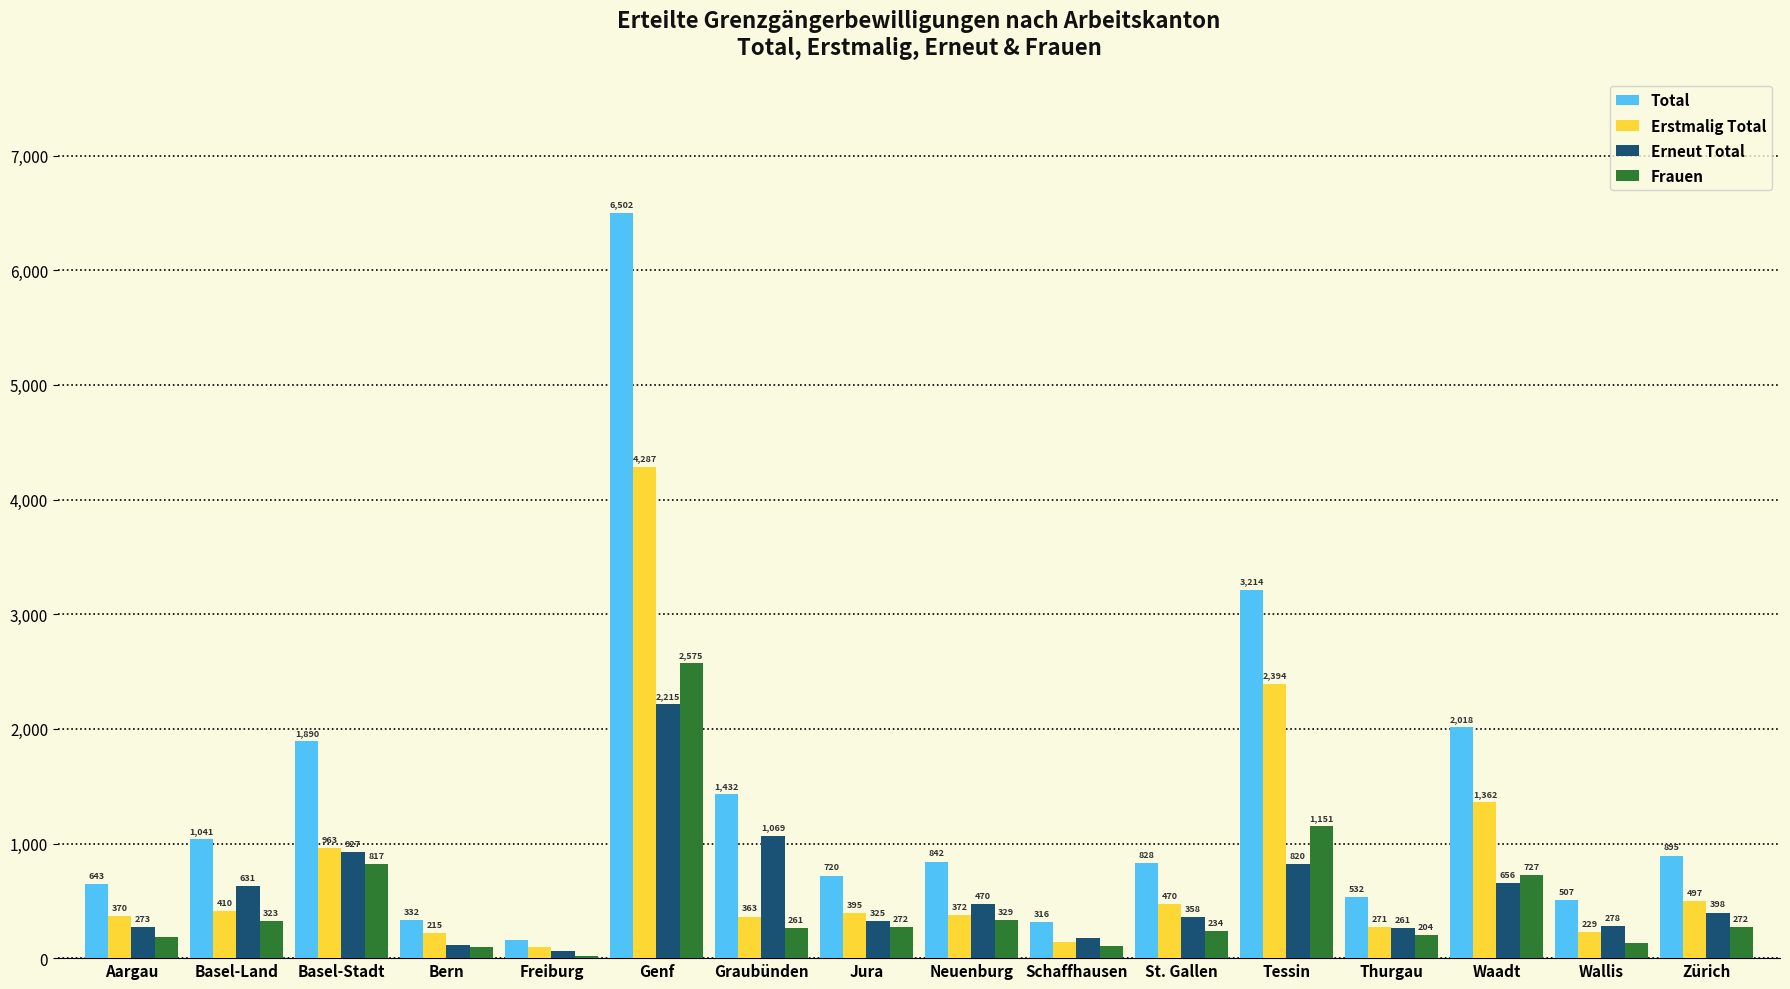

Where does the Erneut Total series first go above 398?

Basel-Land